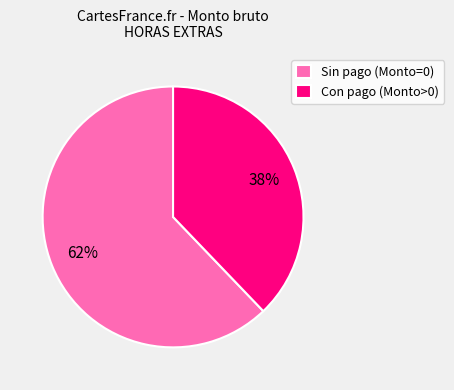

Does any single category account for the majority?

Yes